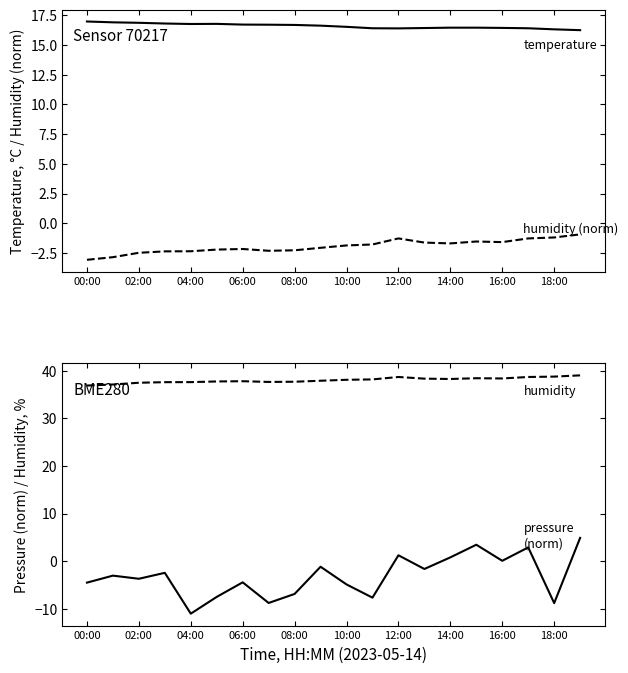

Read the temperature value at 13.

16.4